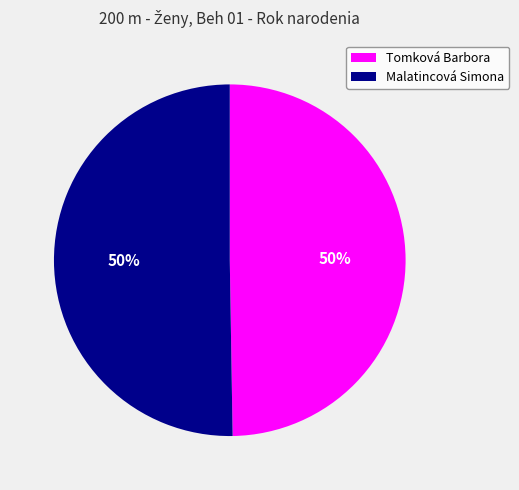

To the nearest percent, what portion does Tomková Barbora represent?

50%